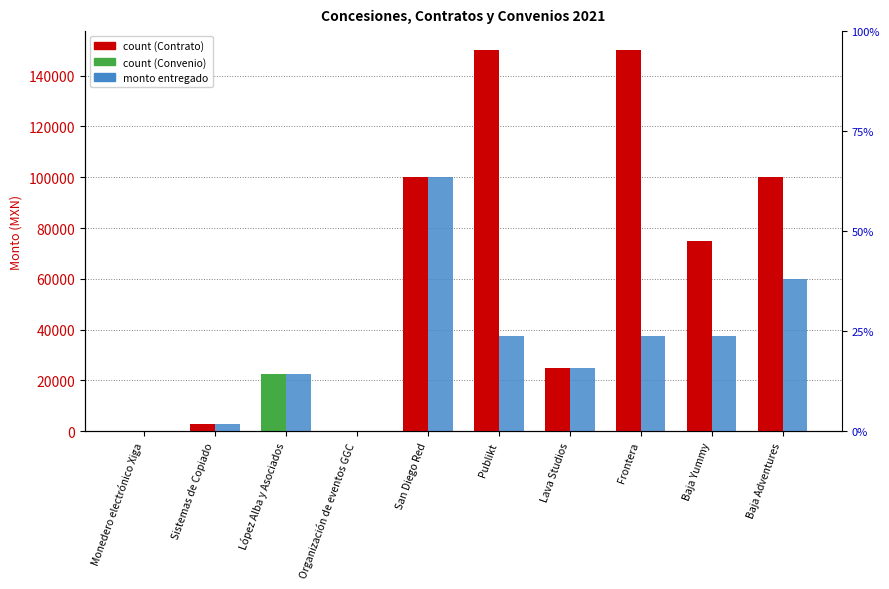

Which series has the widest spread of values?

Monto total